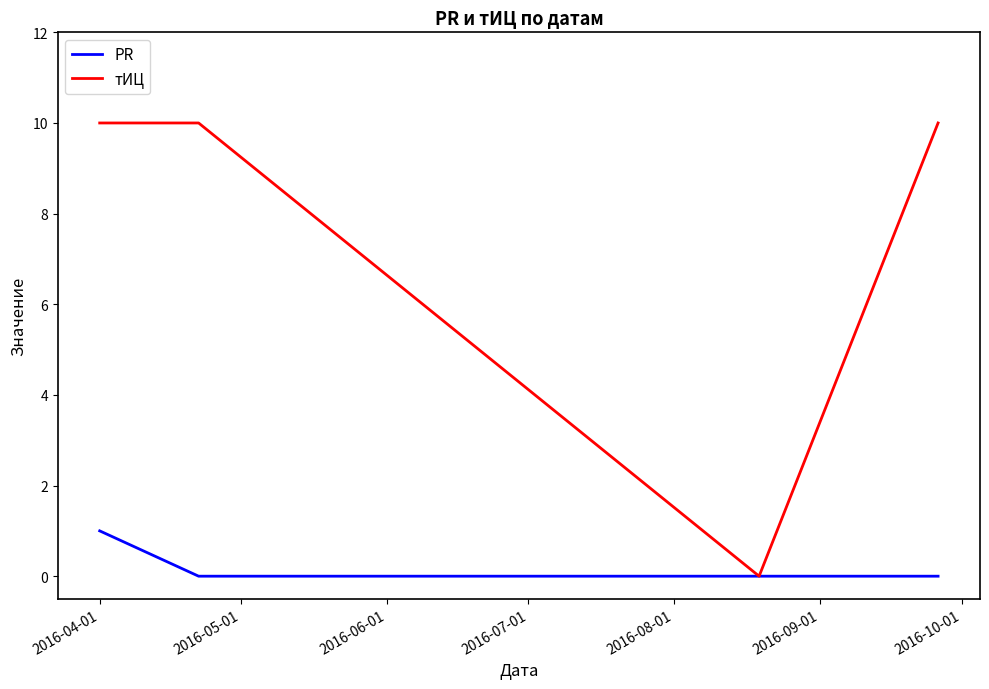

At how many categories does at least one series exceed 3?

3